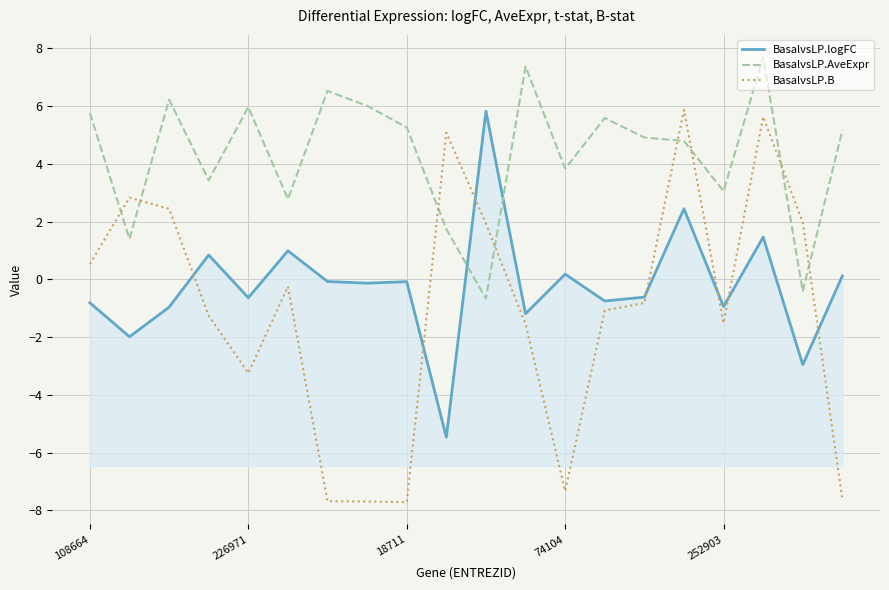

How many values in the BasalvsLP.AveExpr series are below 5?

10